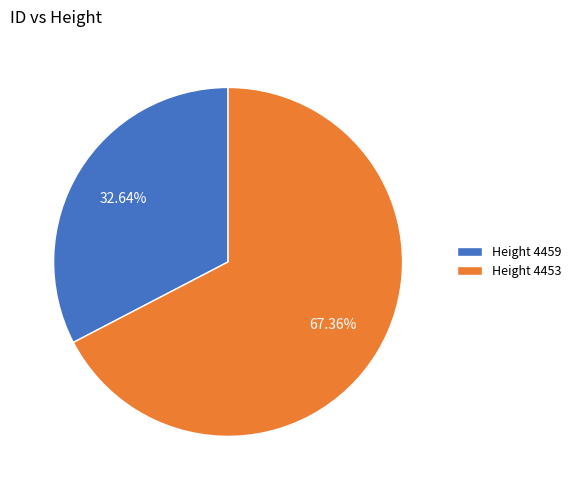

What is the largest slice in the pie chart?

Height 4453